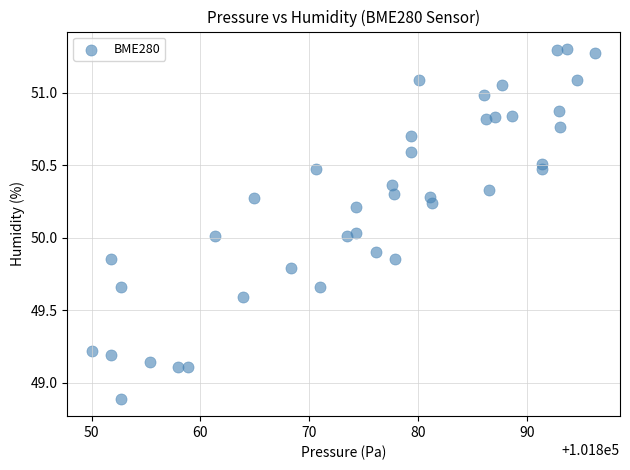

What is the range of X values (max minus min)?

46.2